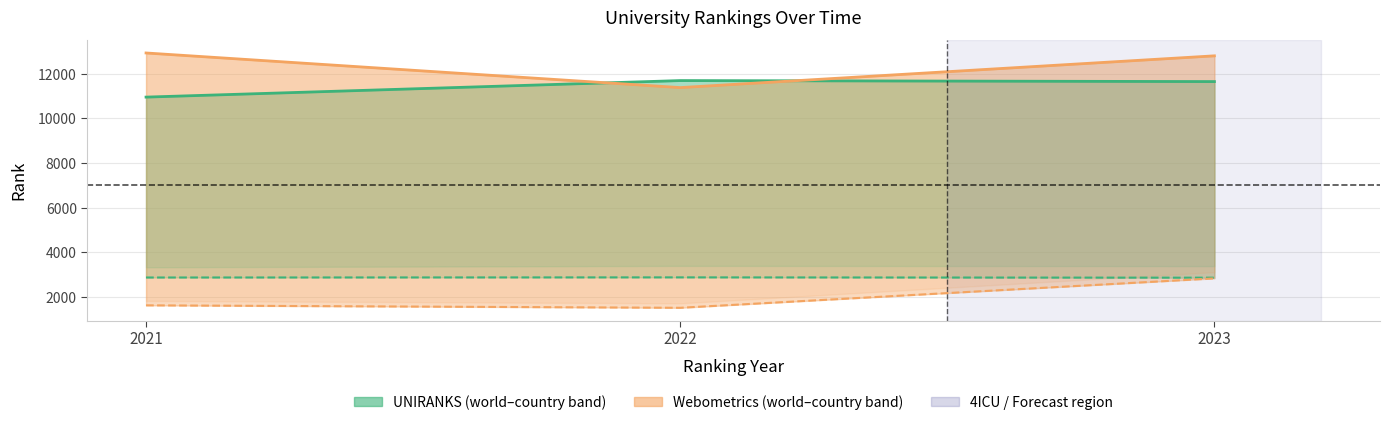

Does the chart display data point markers on the line(s)?

No